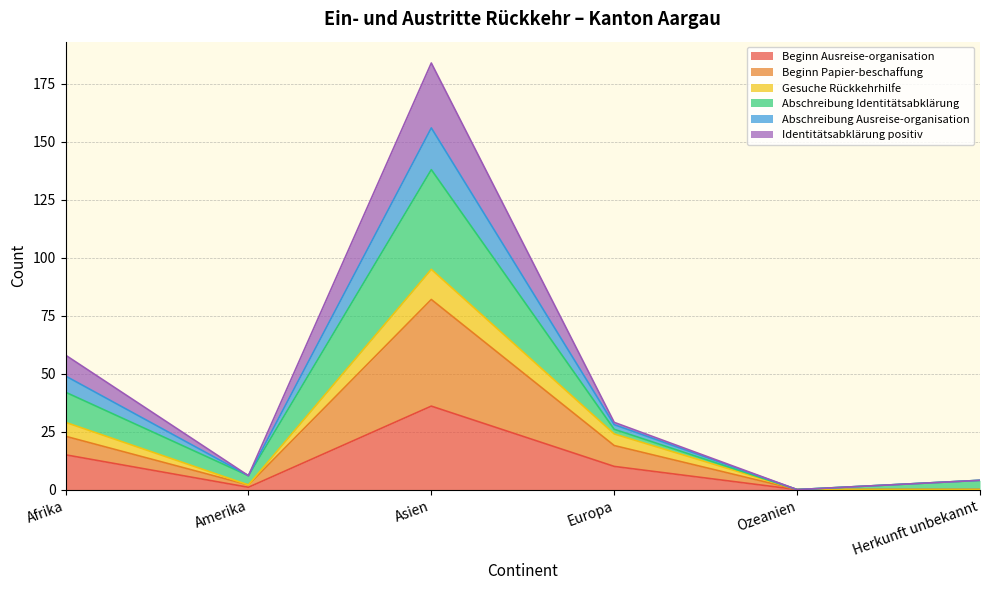

At how many categories does at least one series exceed 59?

1